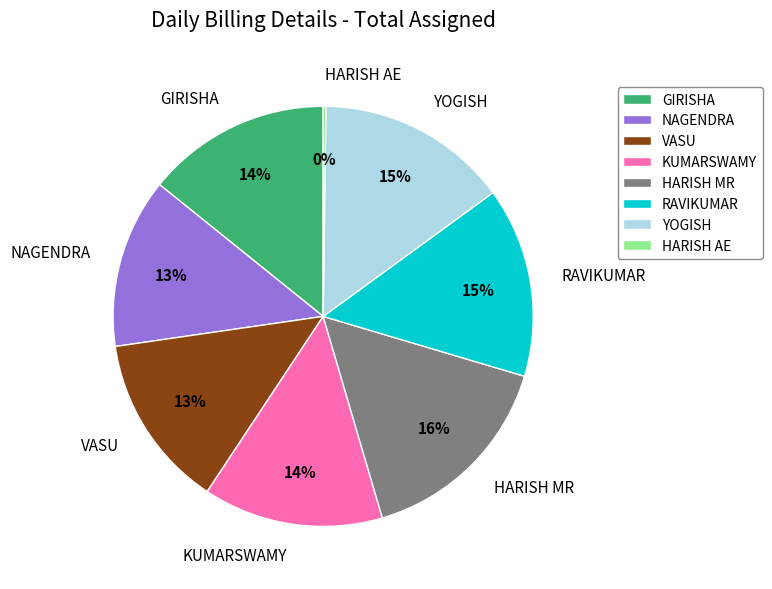

What is the largest slice in the pie chart?

HARISH MR